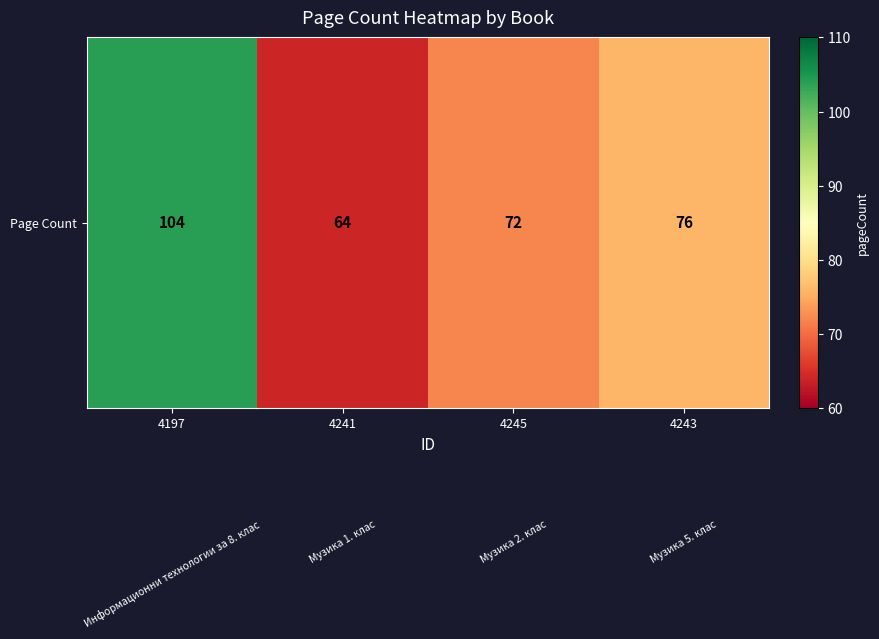

What is the average value?

79